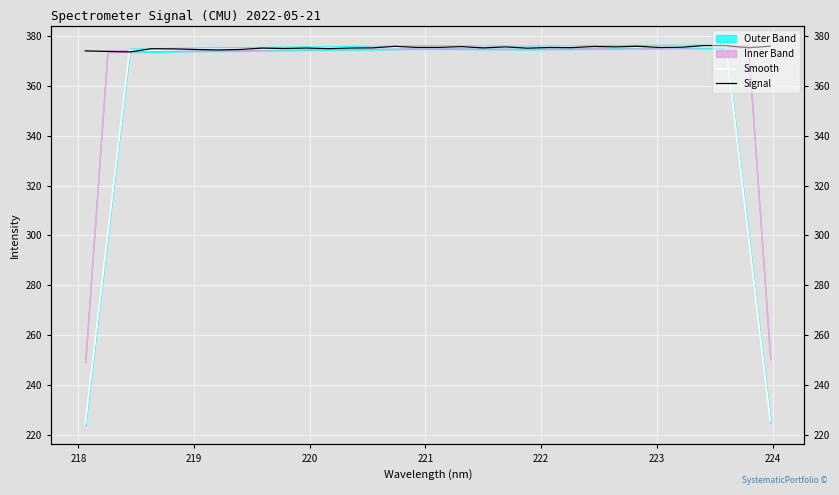

Count the number of categories in the chart.

32